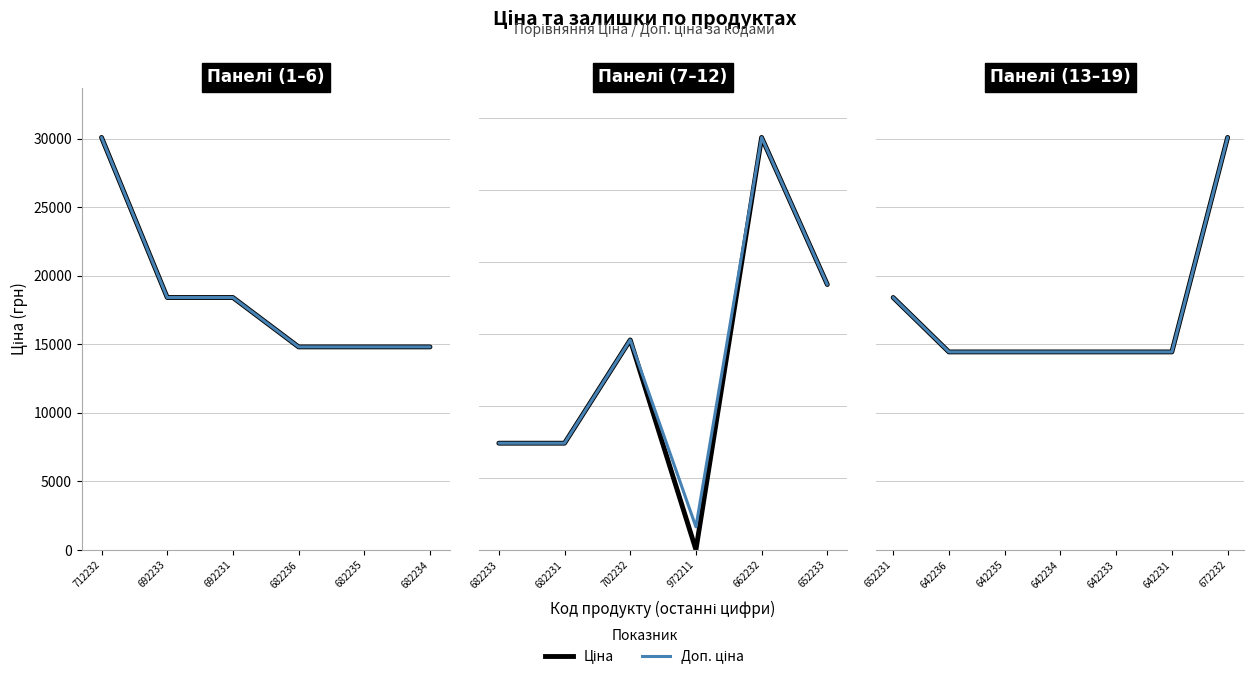

Which series has the widest spread of values?

Ціна